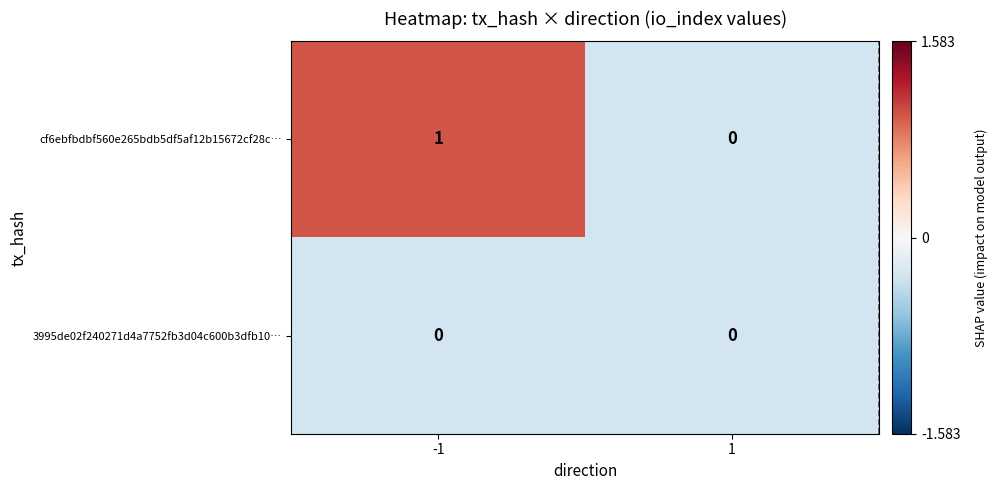

The cf6ebfbdbf560e265bdb5df5af12b15672cf28c… series shows 0 at -1. True or false?

False